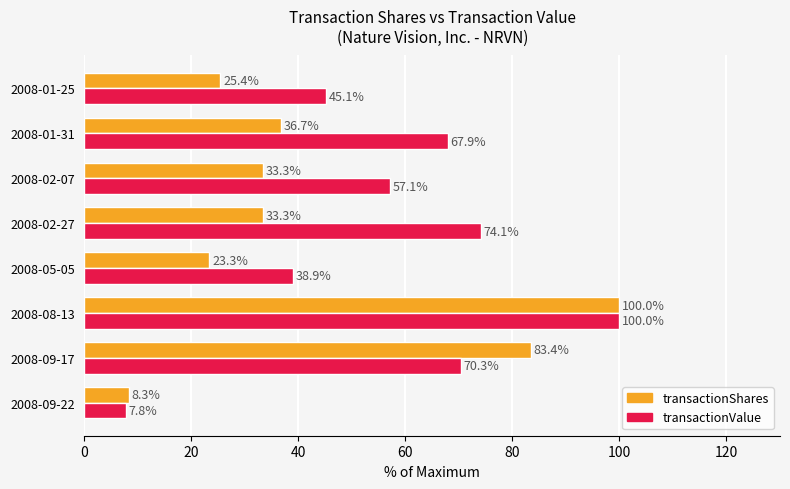

At 2008-09-17, list the series in order from largest to smallest.

transactionShares, transactionValue